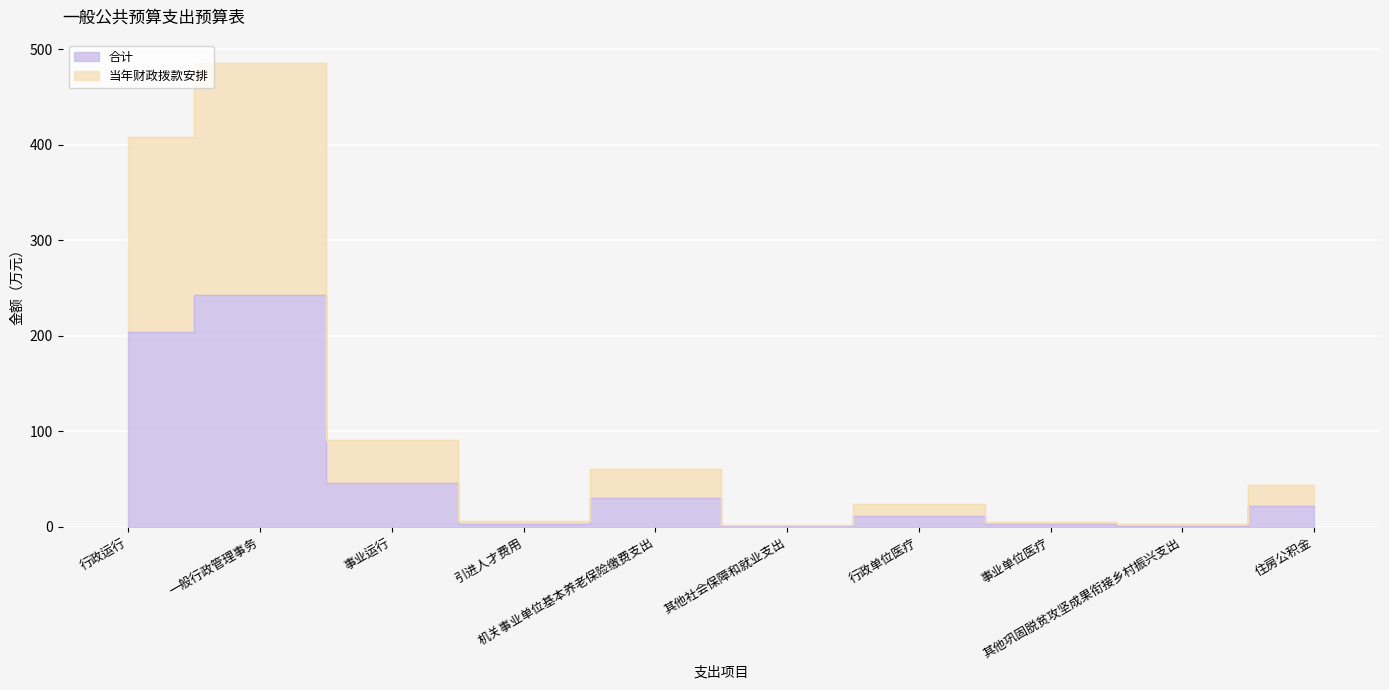

Which series has the largest range (max minus min)?

当年财政拨款安排